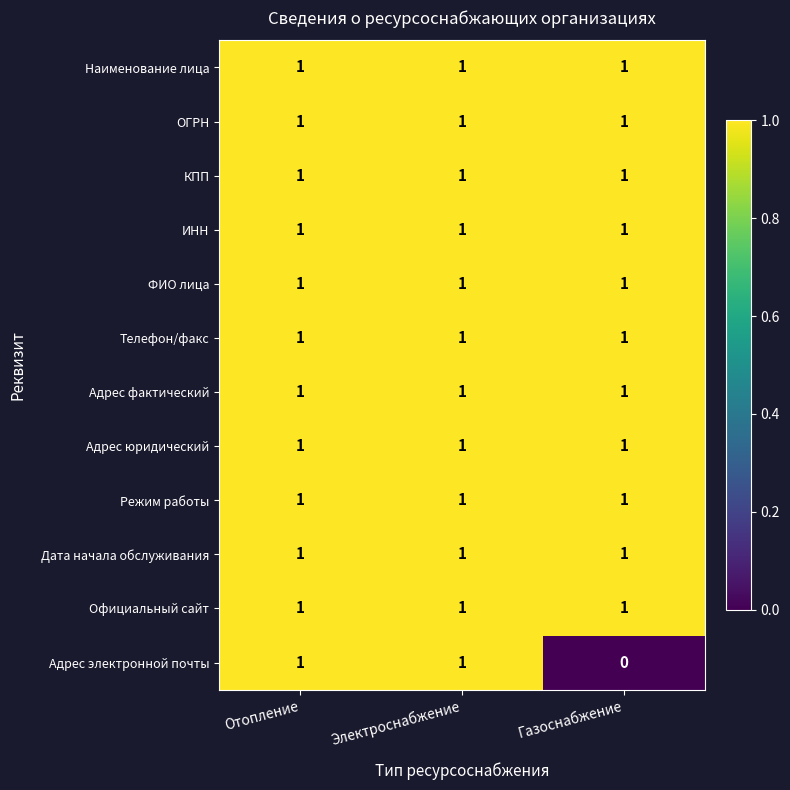

What is the sum of all Официальный сайт values?

3